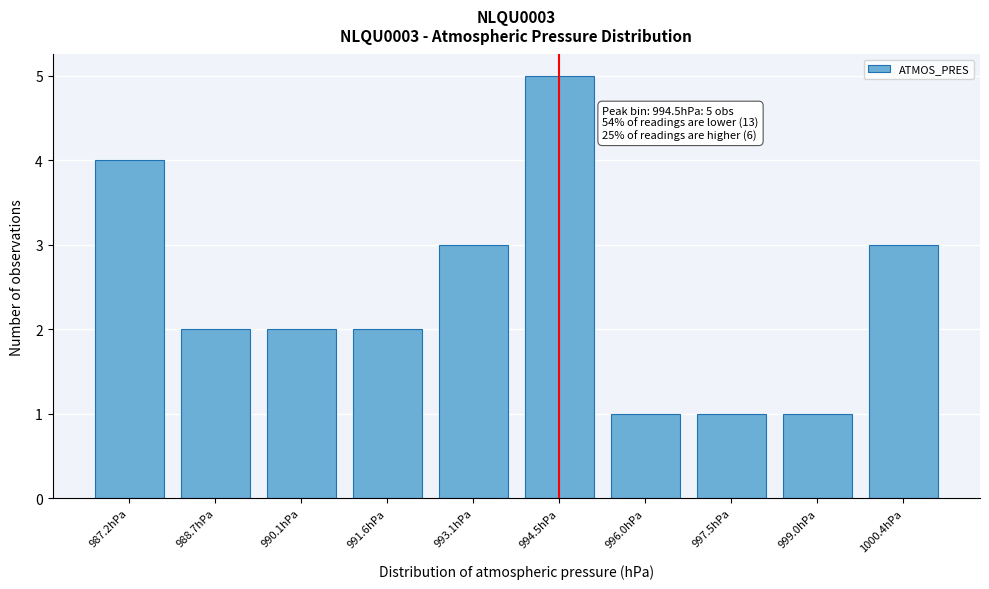

Reading right to left, what are all the values shown in this chart?

1000.4hPa=3	999.0hPa=1	997.5hPa=1	996.0hPa=1	994.5hPa=5	993.1hPa=3	991.6hPa=2	990.1hPa=2	988.7hPa=2	987.2hPa=4